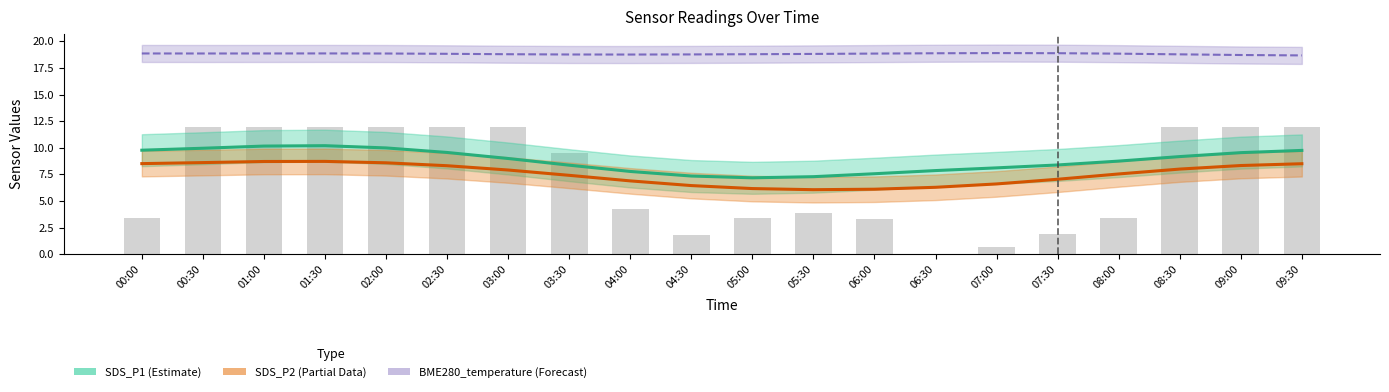

Reading left to right, extract all data points from this chart.

SDS_P1 trend: 00:00=9.8	00:30=10.0	01:00=10.2	01:30=10.2	02:00=10.0	02:30=9.6	03:00=9.0	03:30=8.4	04:00=7.8	04:30=7.4	05:00=7.2	05:30=7.3	06:00=7.6	06:30=7.9	07:00=8.1	07:30=8.4	08:00=8.8	08:30=9.2	09:00=9.5	09:30=9.8
SDS_P2 trend: 00:00=8.5	00:30=8.6	01:00=8.7	01:30=8.7	02:00=8.6	02:30=8.3	03:00=7.9	03:30=7.4	04:00=6.9	04:30=6.5	05:00=6.2	05:30=6.1	06:00=6.1	06:30=6.3	07:00=6.6	07:30=7.0	08:00=7.5	08:30=8.0	09:00=8.3	09:30=8.5
BME280_temp trend: 00:00=18.9	00:30=18.9	01:00=18.9	01:30=18.9	02:00=18.9	02:30=18.8	03:00=18.8	03:30=18.8	04:00=18.8	04:30=18.8	05:00=18.8	05:30=18.8	06:00=18.8	06:30=18.9	07:00=18.9	07:30=18.9	08:00=18.8	08:30=18.8	09:00=18.7	09:30=18.7
BME280_humidity (scaled): 00:00=3.4	00:30=12.0	01:00=12.0	01:30=12.0	02:00=12.0	02:30=12.0	03:00=12.0	03:30=9.5	04:00=4.2	04:30=1.8	05:00=3.4	05:30=3.9	06:00=3.4	06:30=0.0	07:00=0.7	07:30=1.9	08:00=3.4	08:30=12.0	09:00=12.0	09:30=12.0